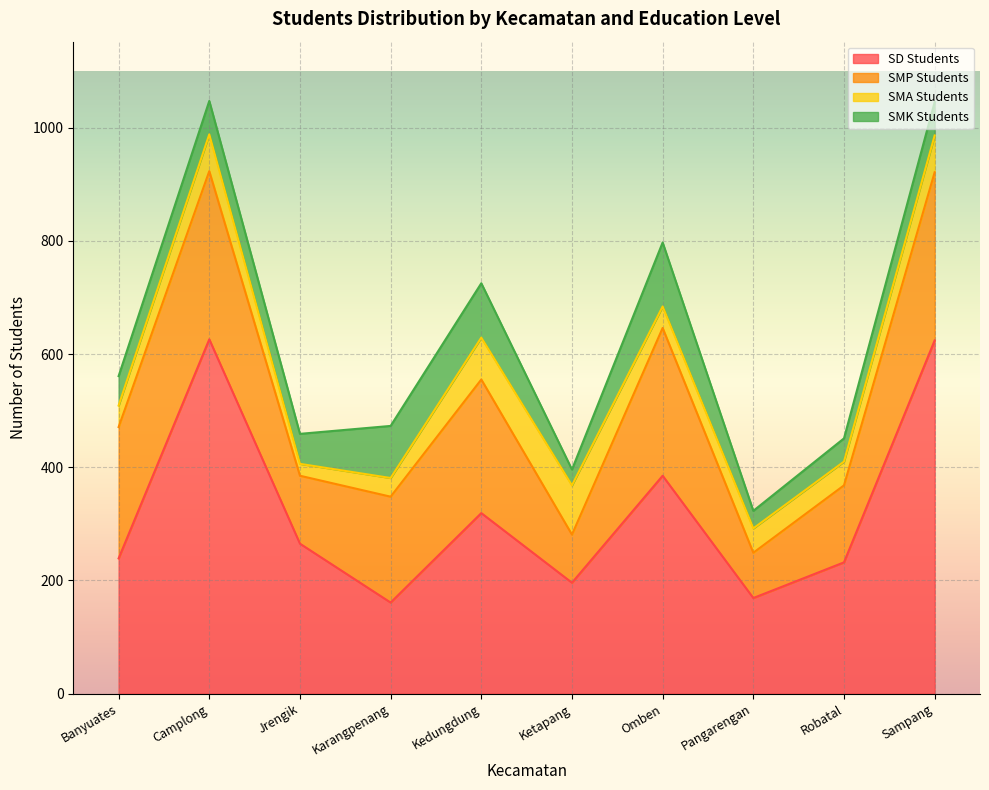

At how many categories does at least one series exceed 411?

2